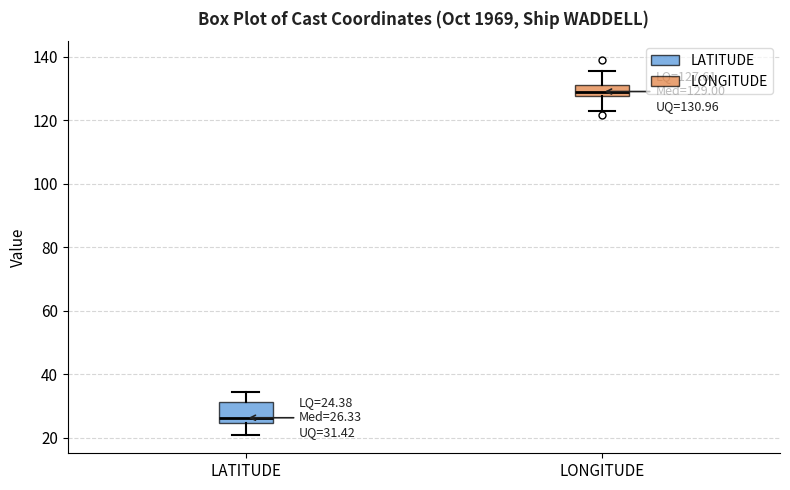

Which box has the lowest median line?

LATITUDE